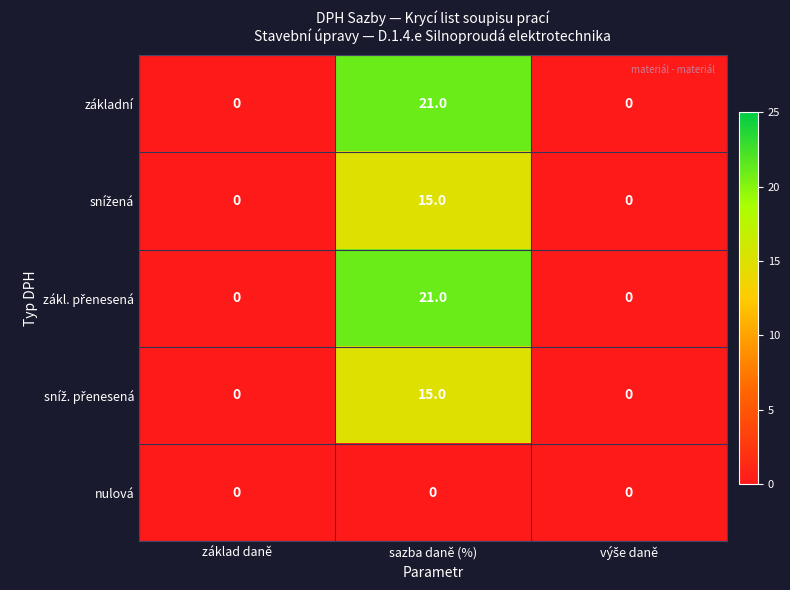

What is the difference between the základní values at základ daně and sazba daně (%)?

21